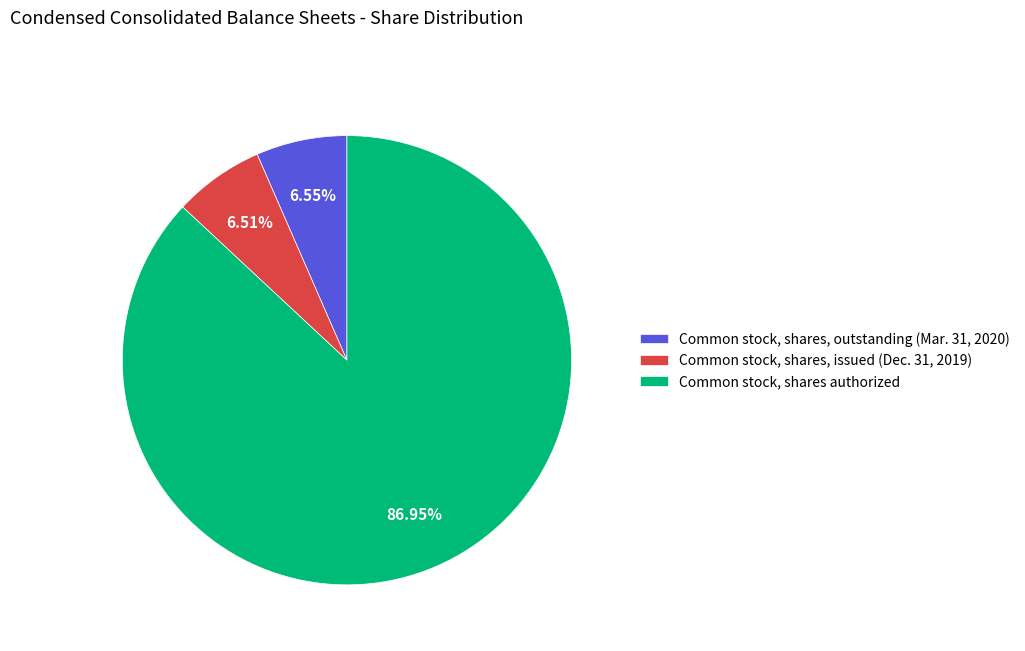

Does any single category account for the majority?

Yes